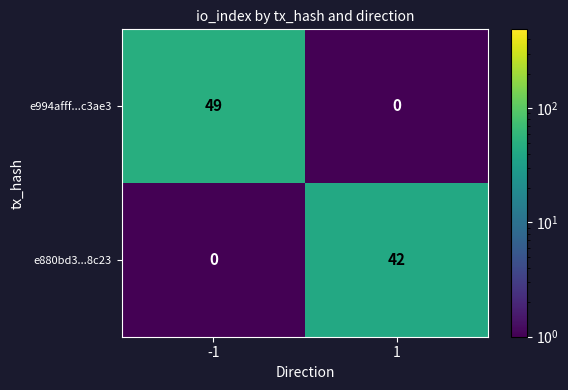

What is the total value across all series at 1?

42